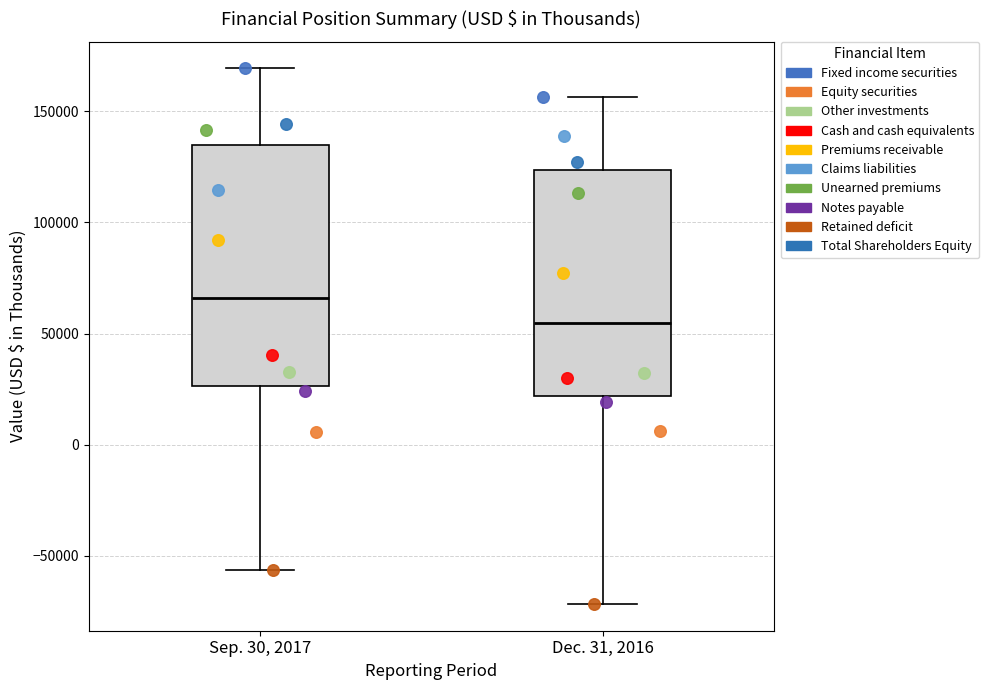

Comparing the boxes themselves (not the whiskers), which one is the tallest?

Sep. 30, 2017